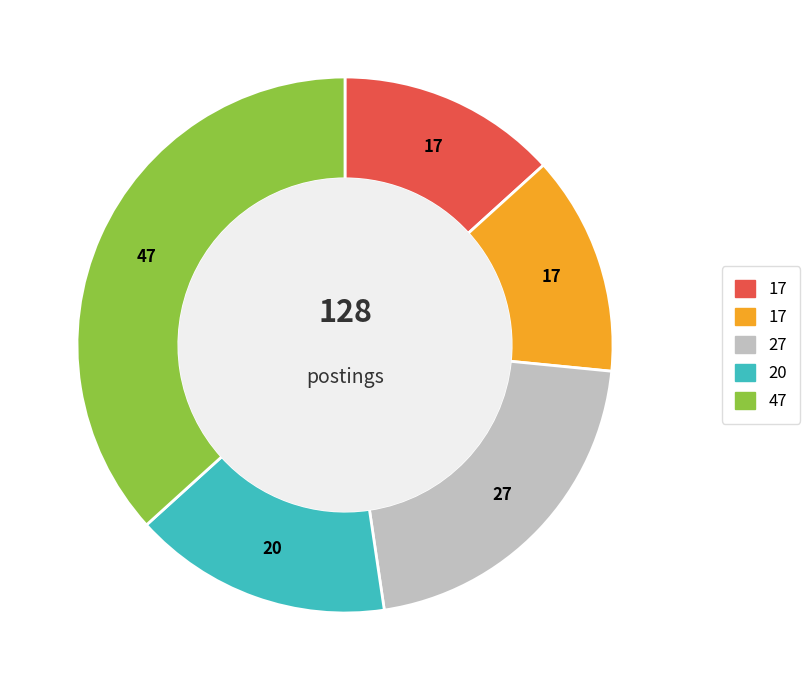

Is there any slice that represents more than half of the pie?

No